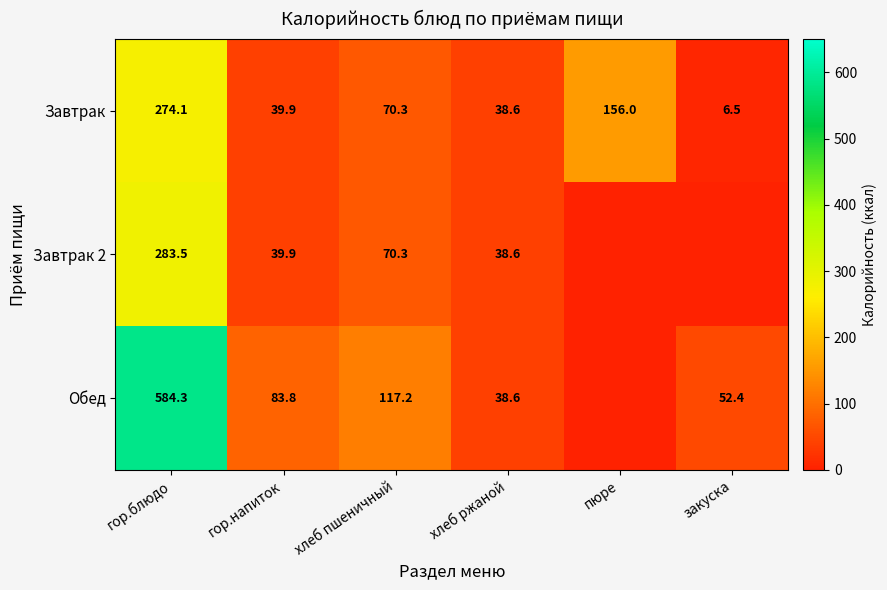

What is the average value of the Завтрак series?

97.6